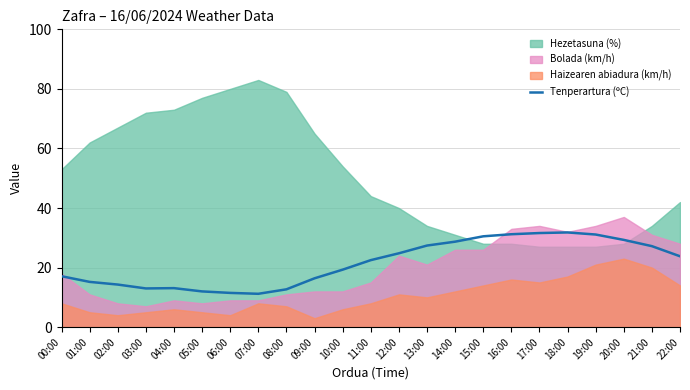

The value at 17:00 is 31.6. True or false?

True